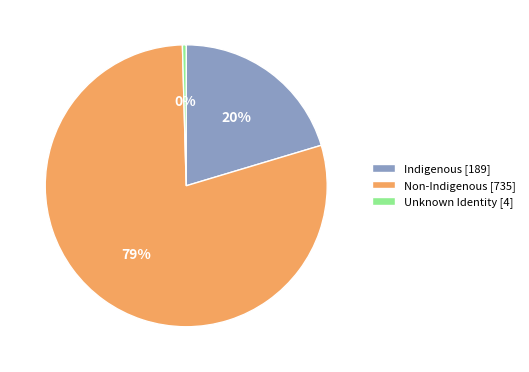

Between Indigenous and Non-Indigenous, which is larger?

Non-Indigenous